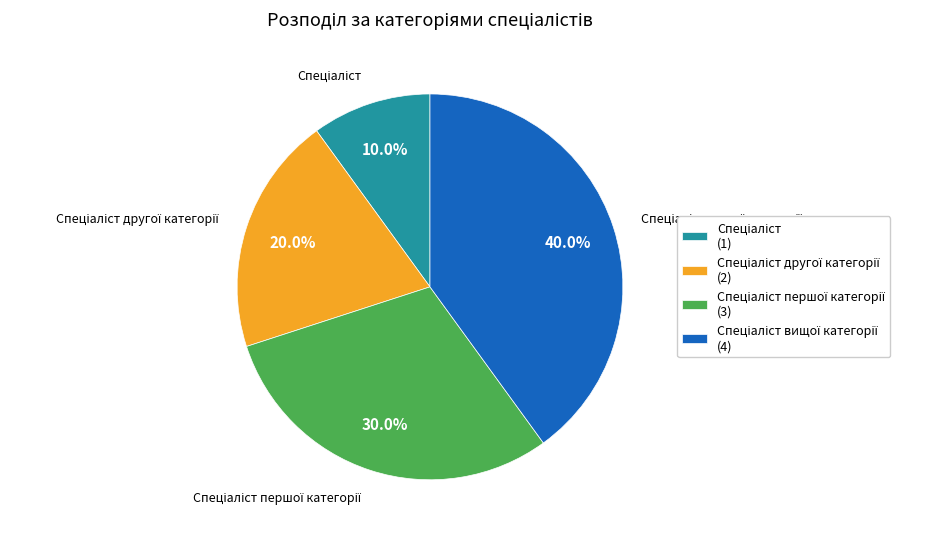

Is there any slice that represents more than half of the pie?

No